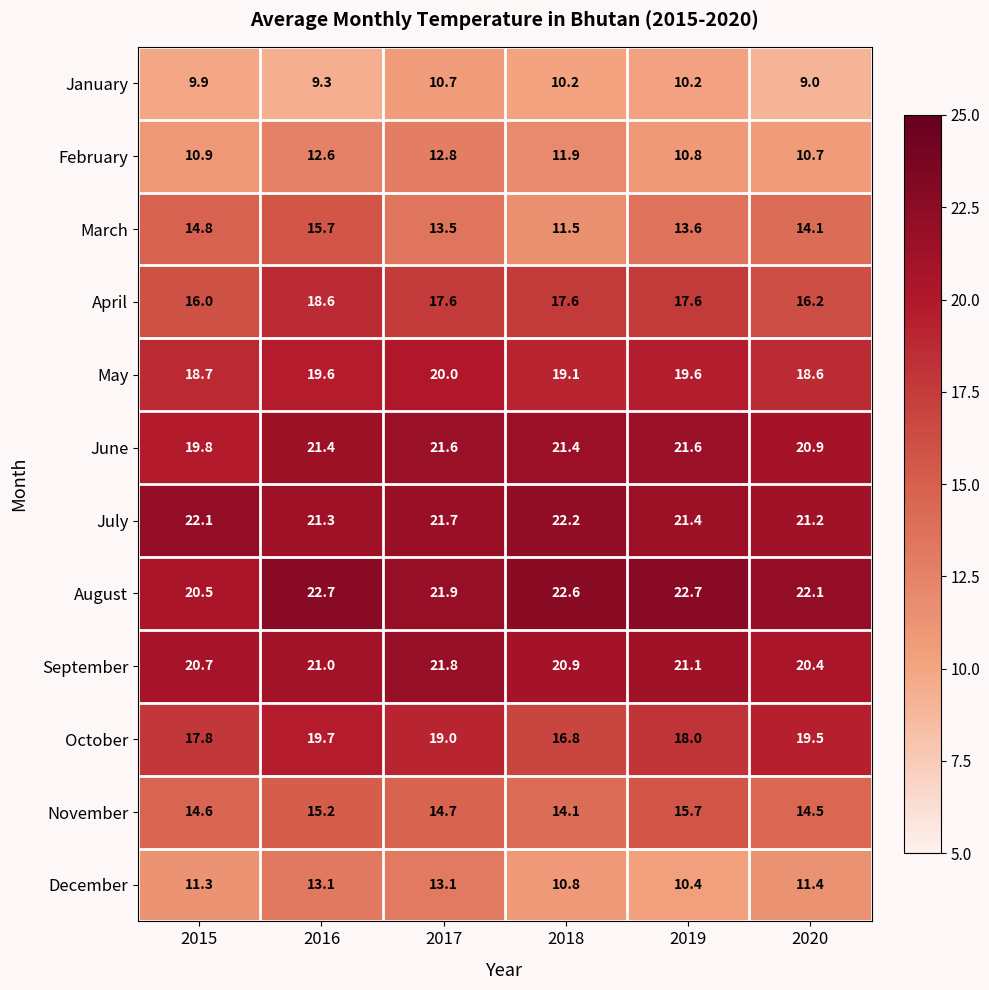

At 2020, list the series in order from largest to smallest.

August, July, June, September, October, May, April, November, March, December, February, January